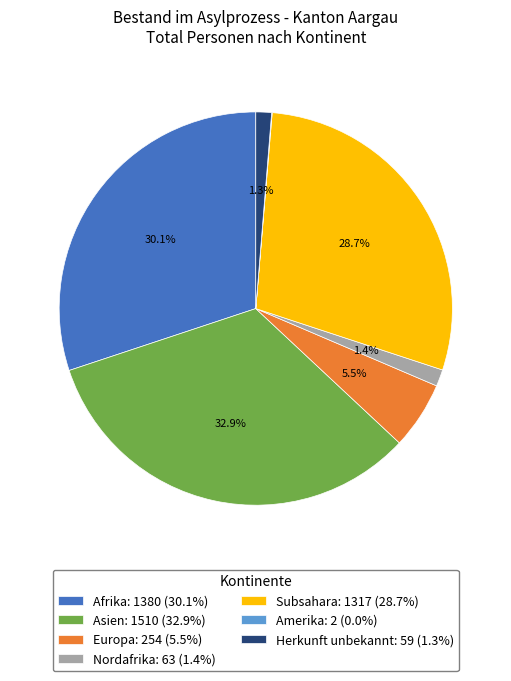

Is there a majority slice in this chart?

No